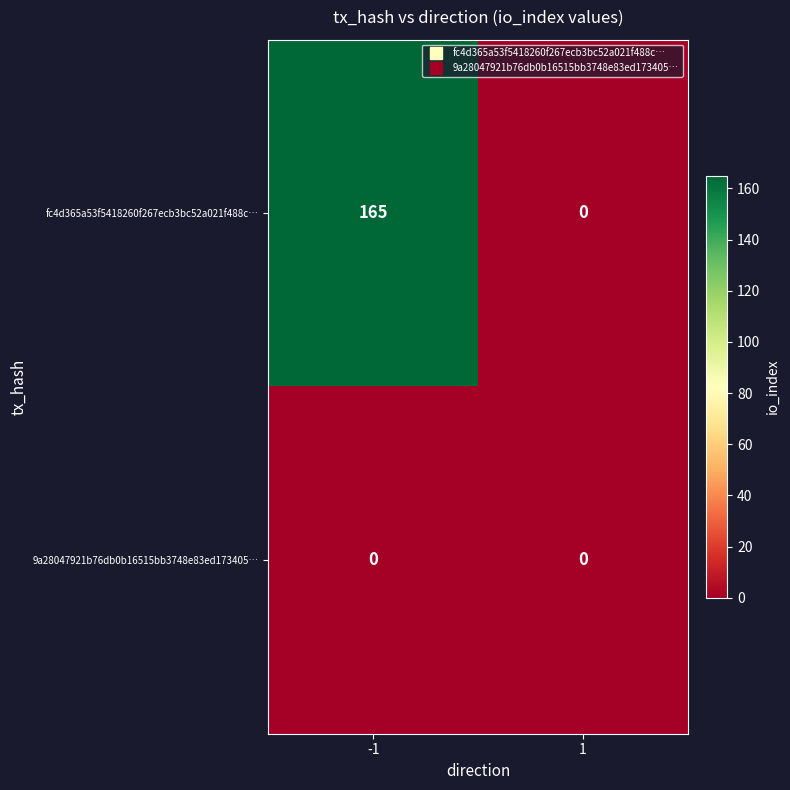

Which series changed the most between -1 and 1?

fc4d365a53f5418260f267ecb3bc52a021f488c…